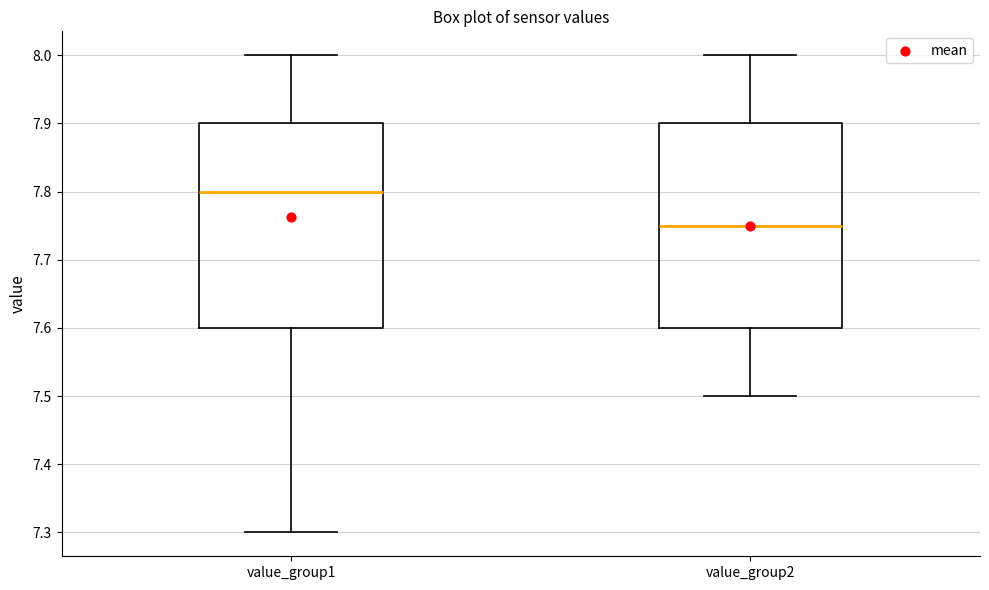

Where does the median line of the box for value_group2 sit on the y-axis? The values are not printed on the chart, so give them approximately, as read against the axis.

7.75